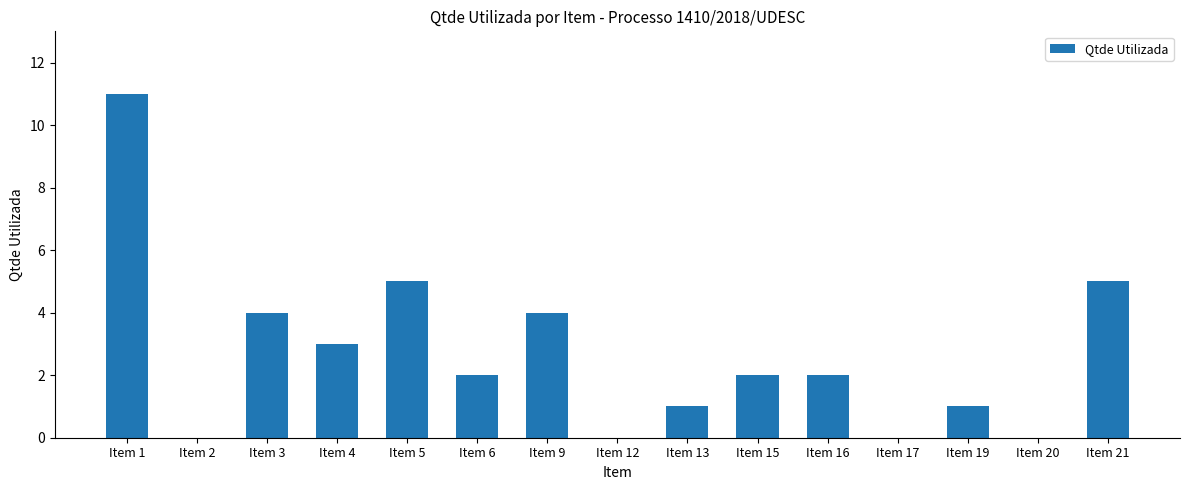

What is the difference between the values at Item 20 and Item 19?

1